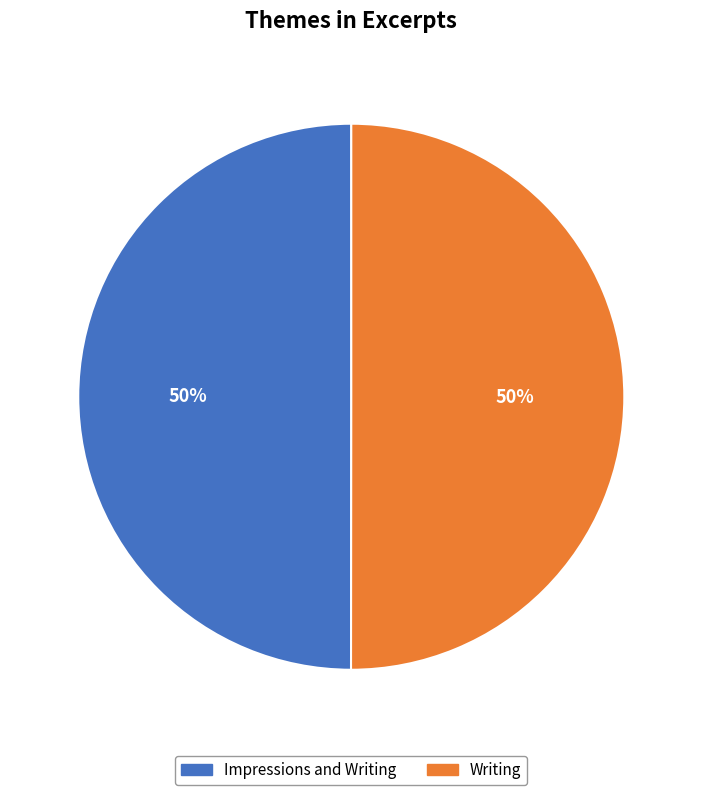

To the nearest percent, what portion does Impressions and Writing represent?

50%